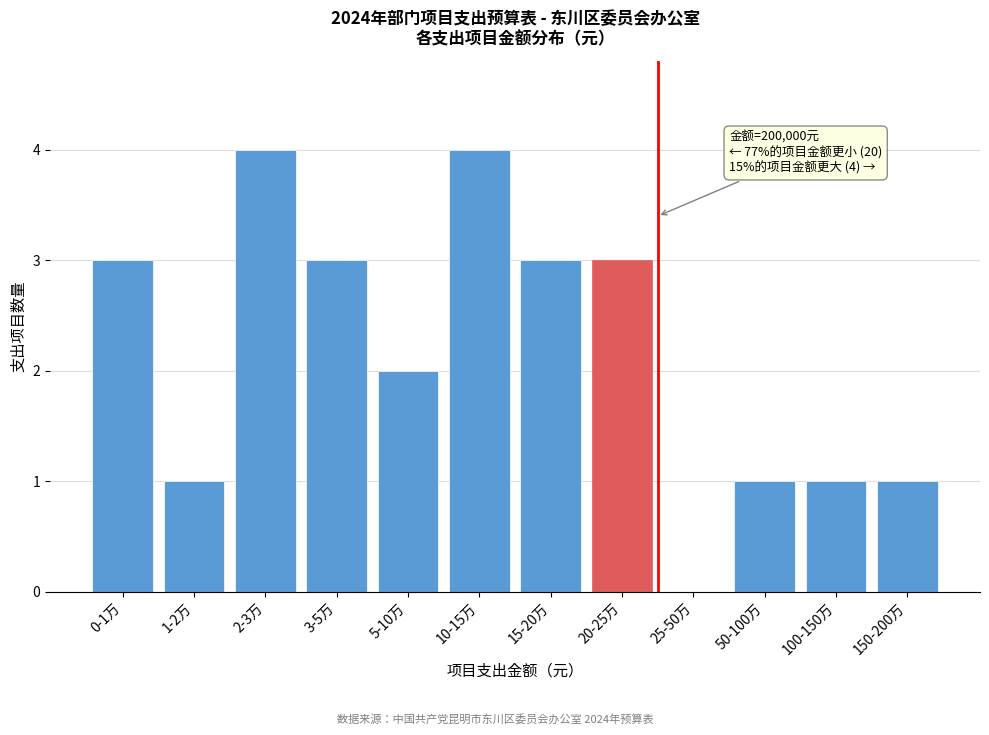

Reading left to right, extract all data points from this chart.

0-1万=3	1-2万=1	2-3万=4	3-5万=3	5-10万=2	10-15万=4	15-20万=3	20-25万=3	25-50万=0	50-100万=1	100-150万=1	150-200万=1